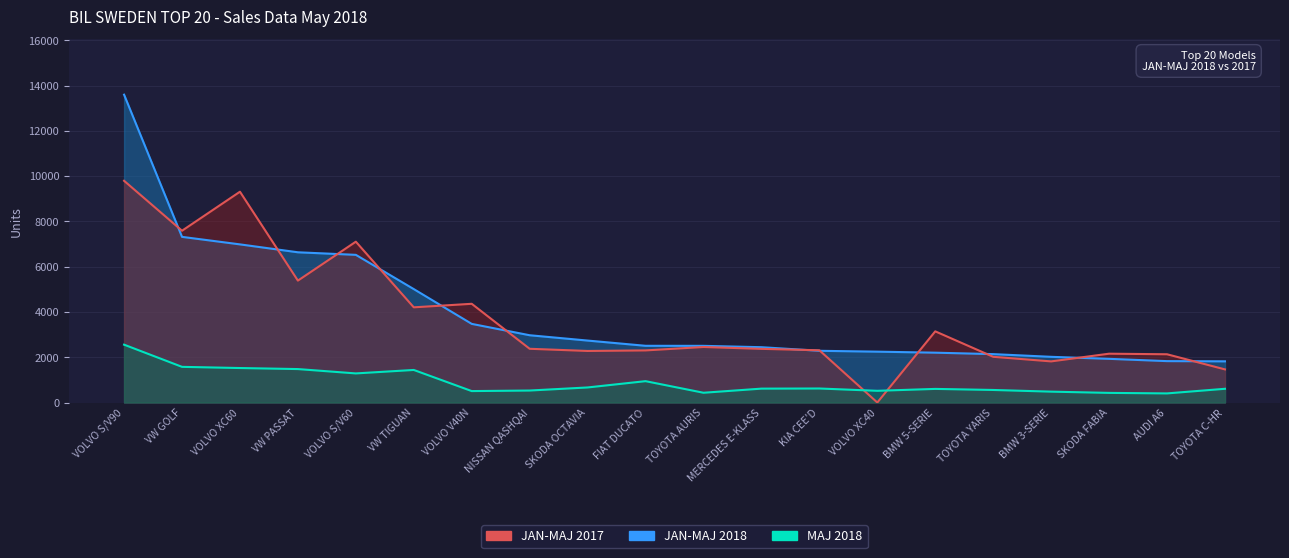

What is the average value of the JAN-MAJ 2017 series?

3727